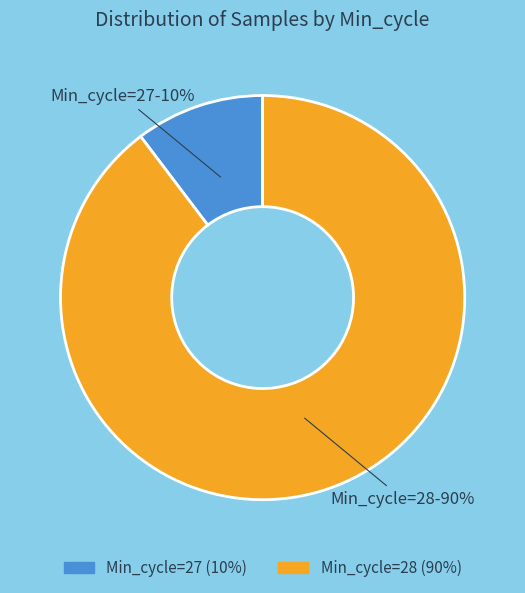

Is there a majority slice in this chart?

Yes